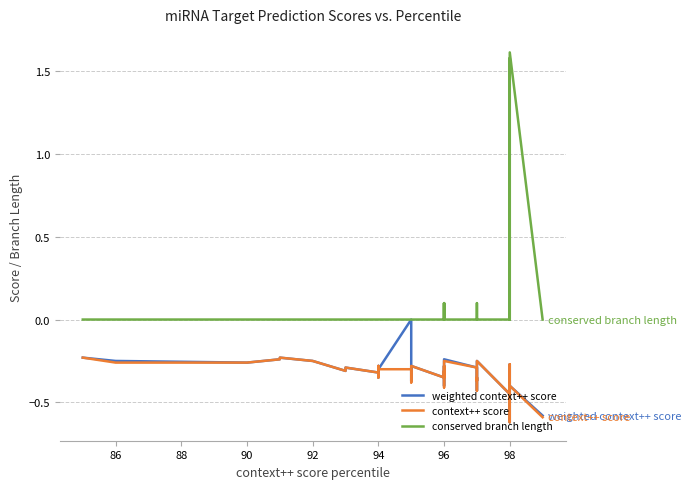

How many interior local valleys does the conserved branch length series have?

1